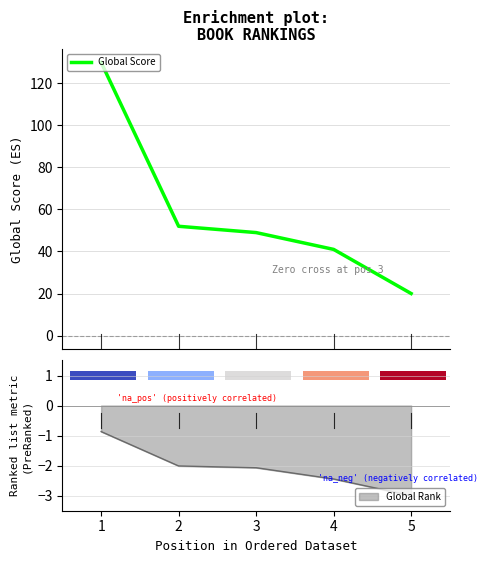

How many bars are there in total?

5